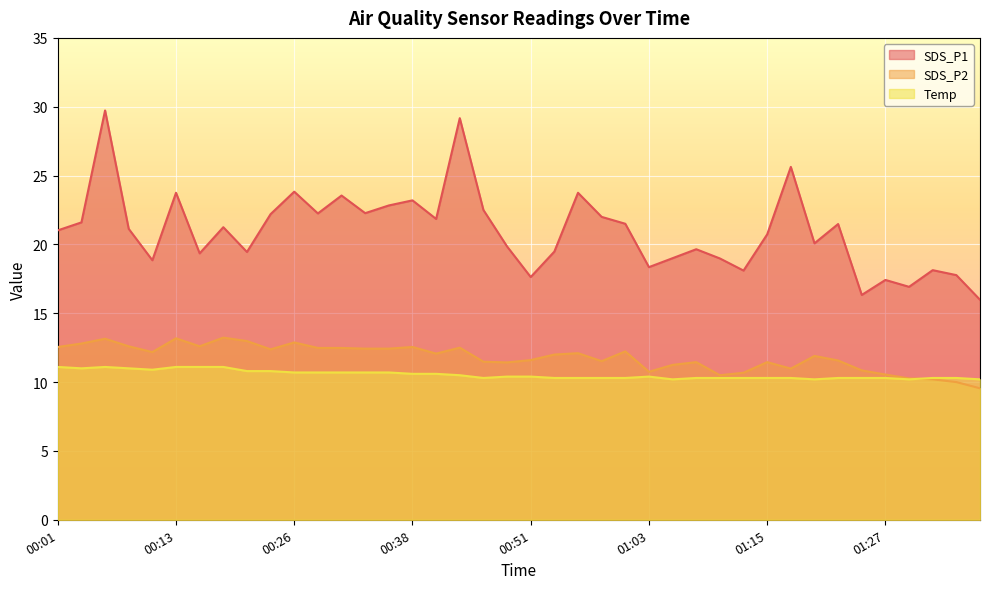

Which series has the largest total across all categories?

SDS_P1